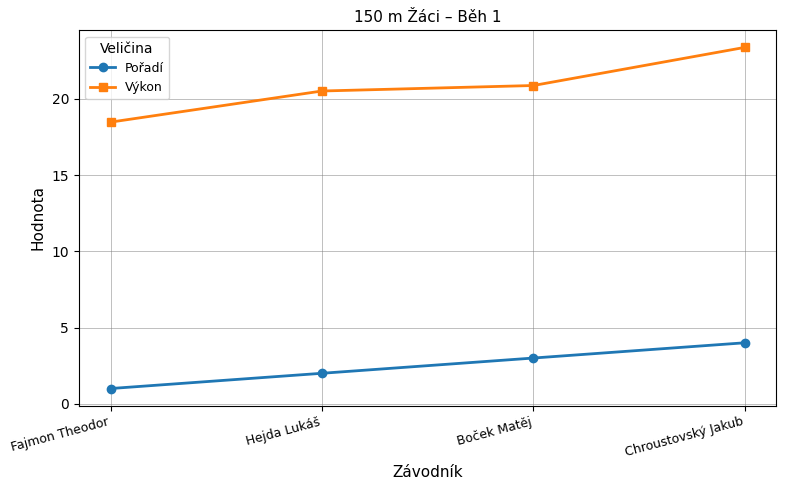

What is the sum of all Výkon values?

83.2